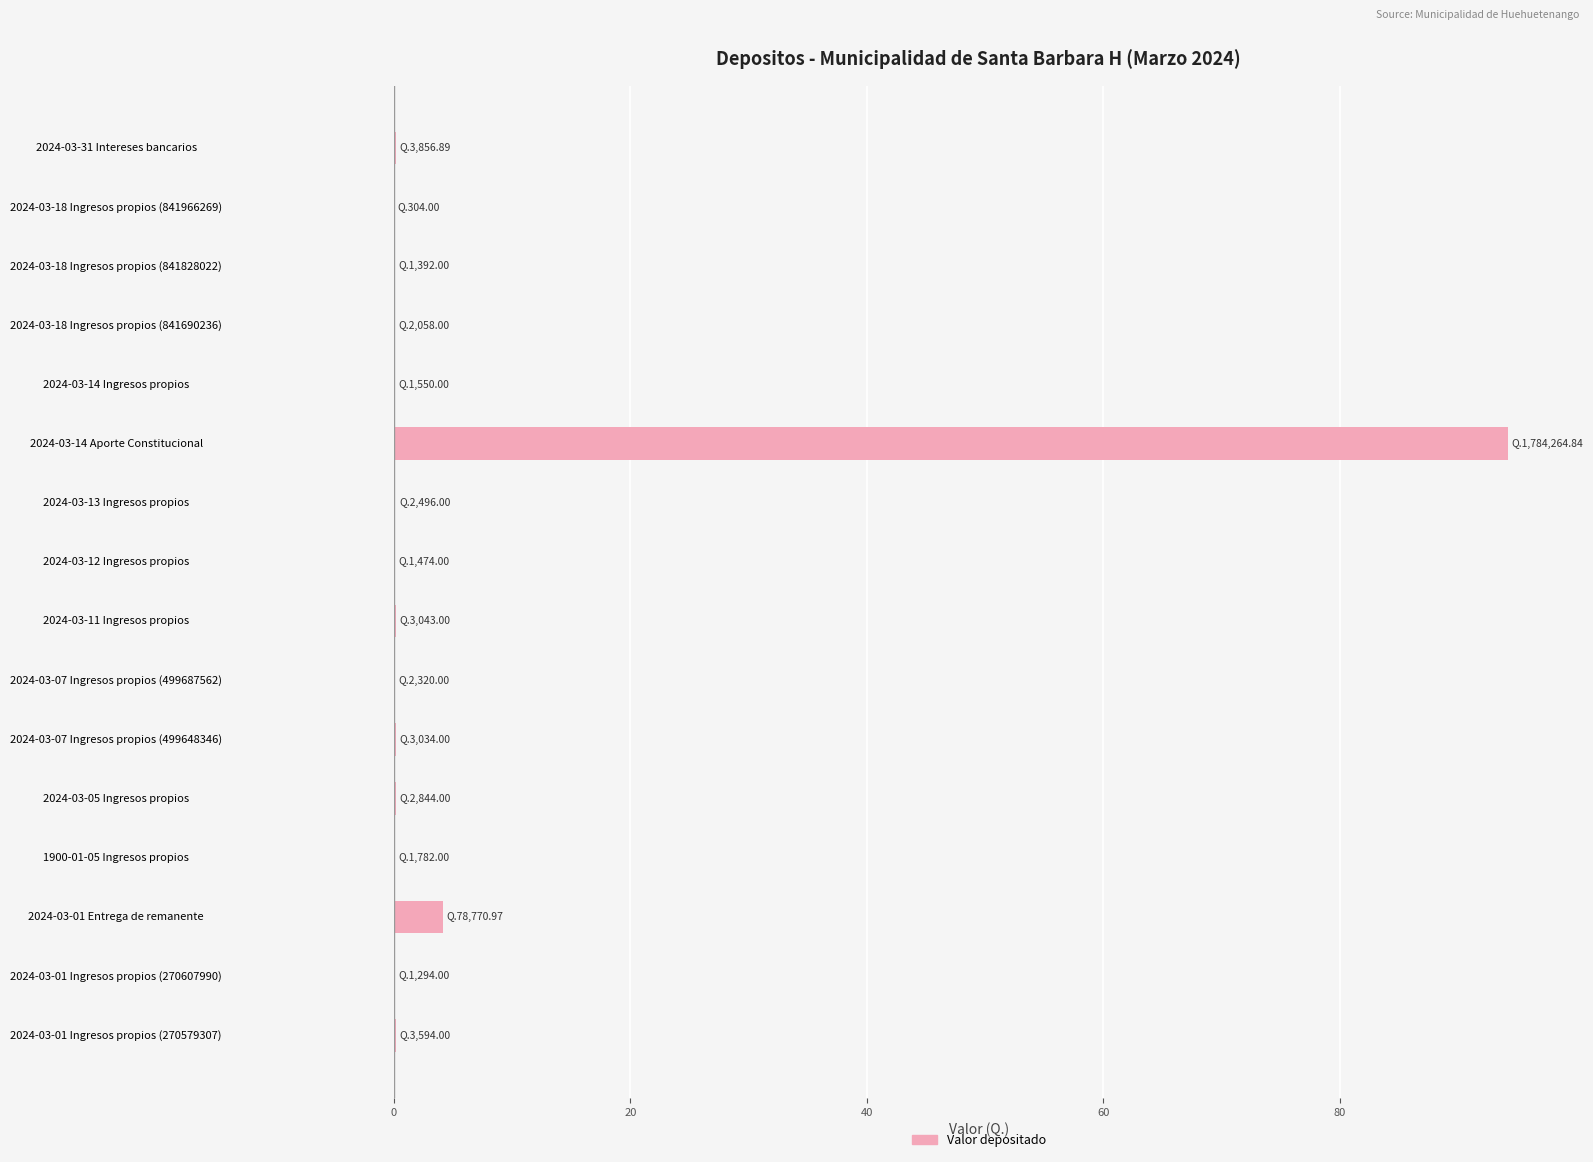

True or false: the data shows 0.2 at 2024-03-01 Ingresos propios (270579307).

True